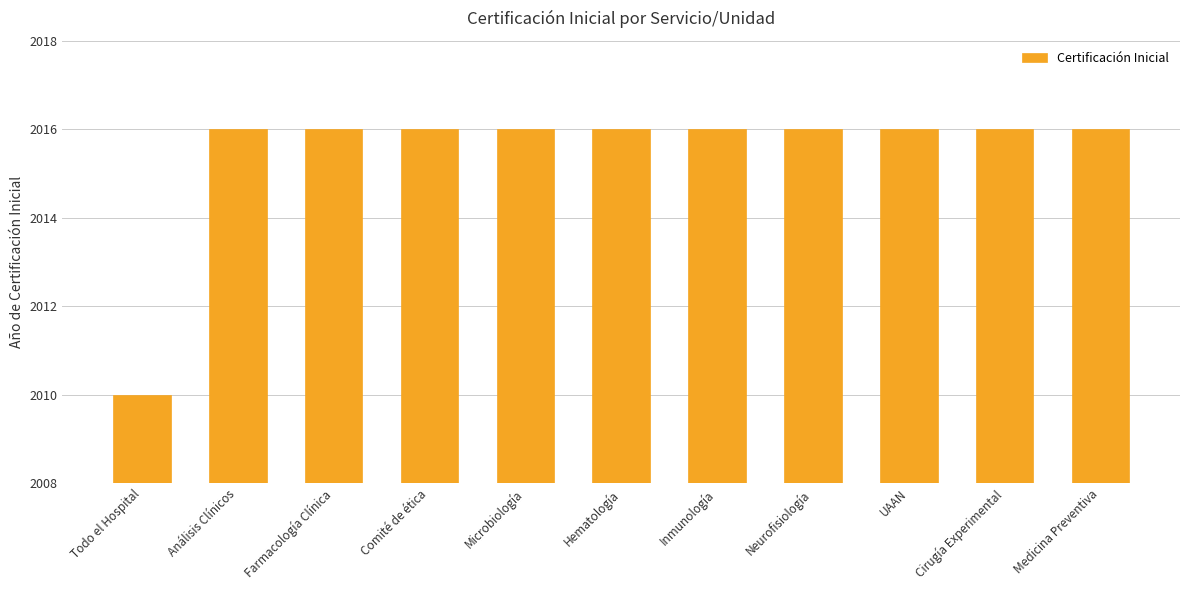

What is the label of the 5th bar from the left?

Microbiología